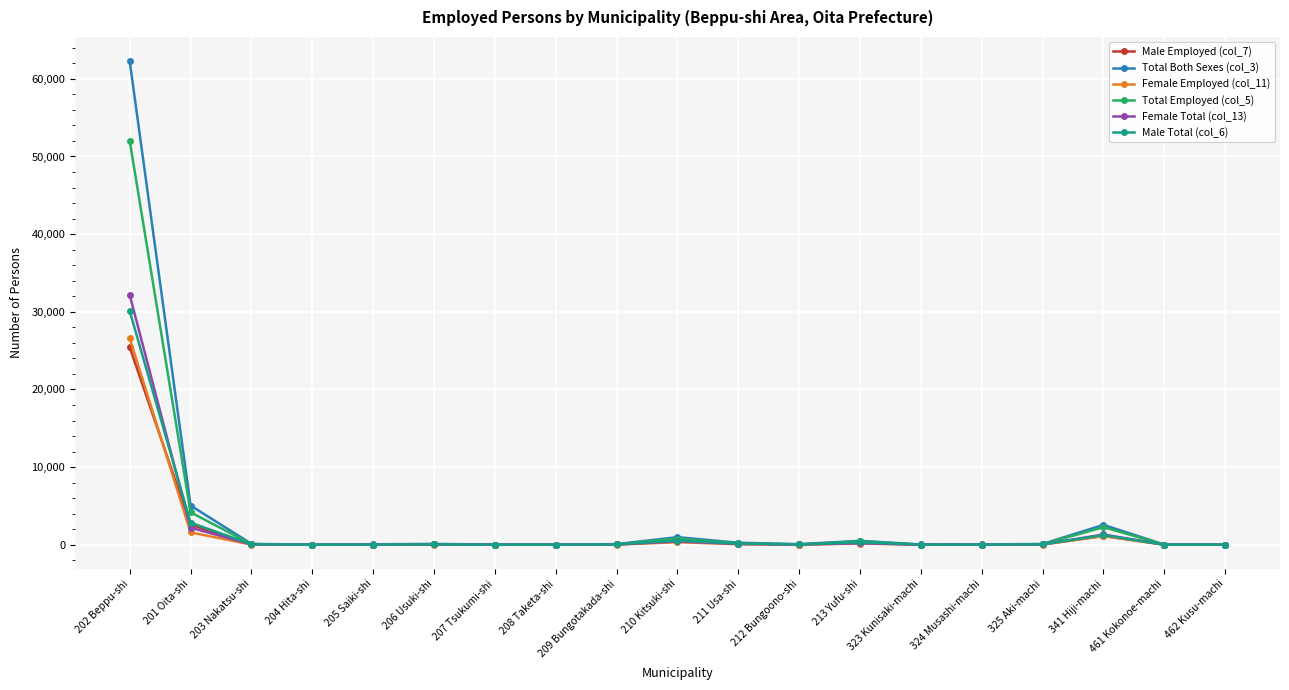

True or false: Total Both Sexes (col_3) has more than 2 interior local peaks.

True